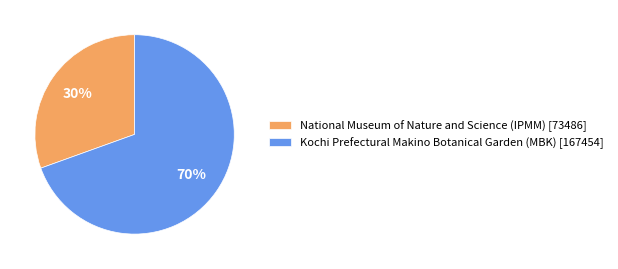

To the nearest percent, what portion does National Museum of Nature and Science (IPMM) [73486] represent?

30%